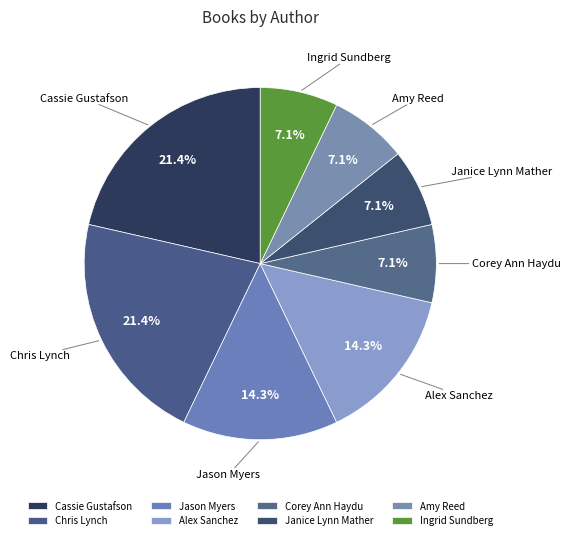

Do Corey Ann Haydu and Jason Myers together represent more than half of the pie?

No